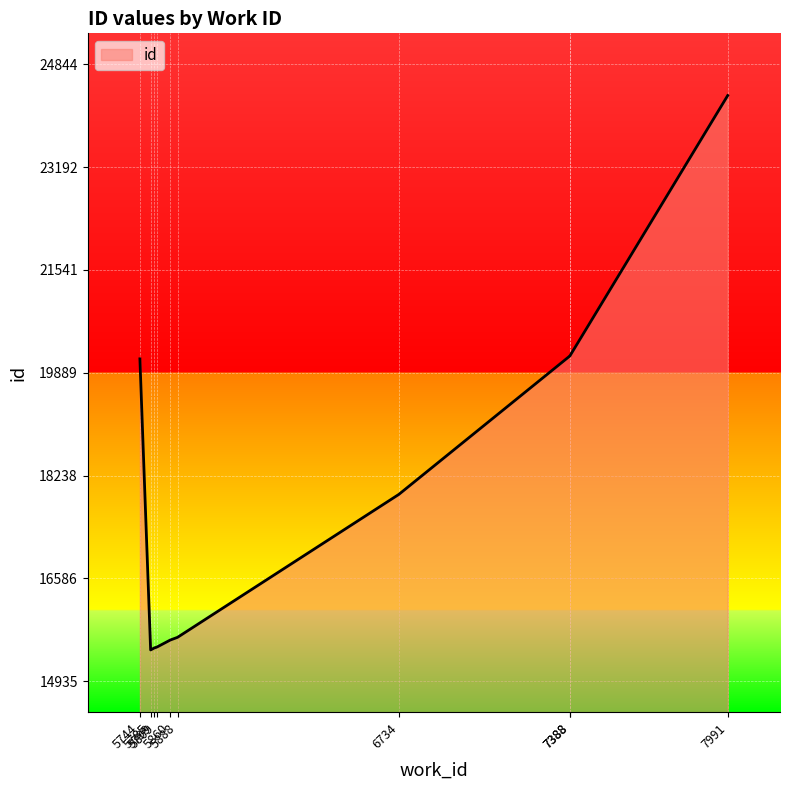

What is the ratio of the value at 5799 to the value at 5860?

1.0